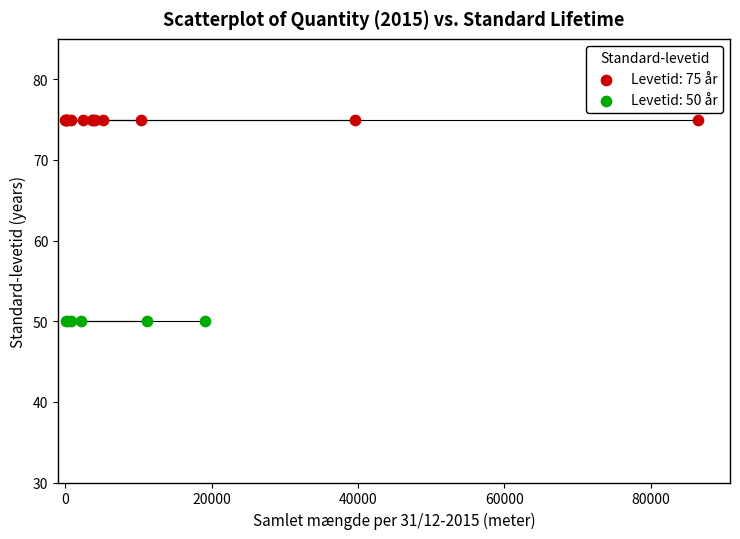

Which series contains the lowest Y value?

Levetid: 50 år